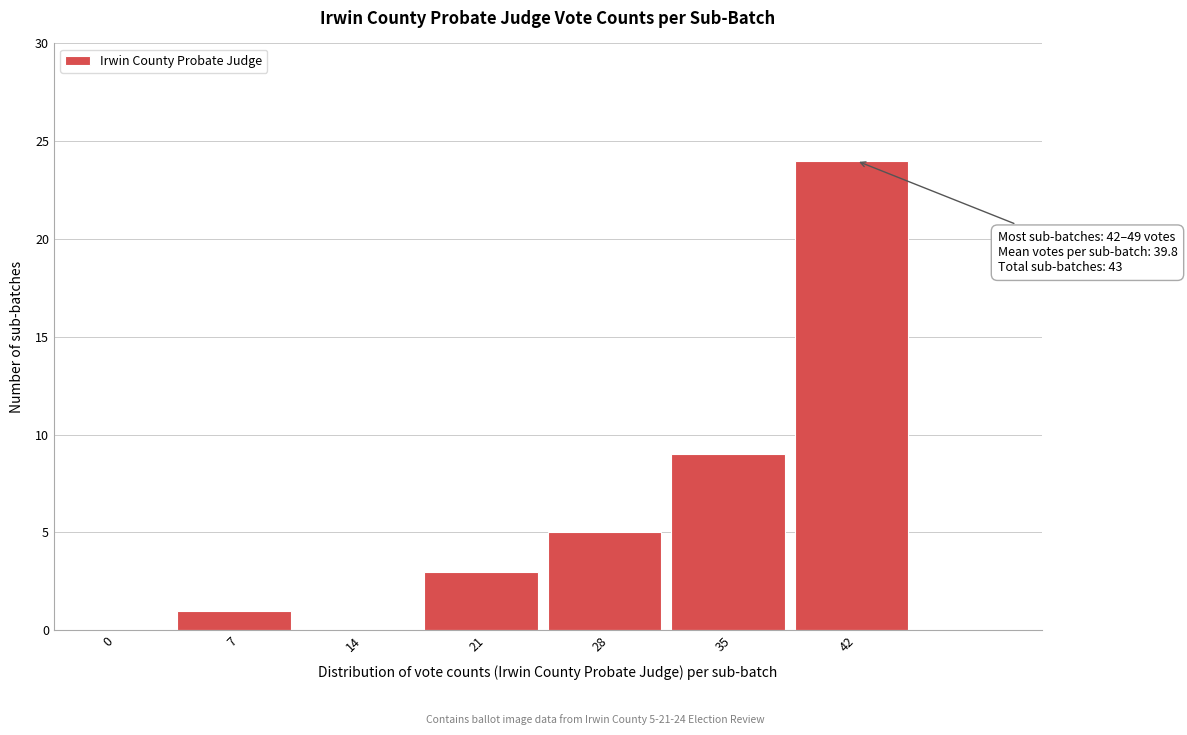

Reading left to right, list all the values displayed in this chart.

0=0	7=1	14=0	21=3	28=5	35=9	42=24